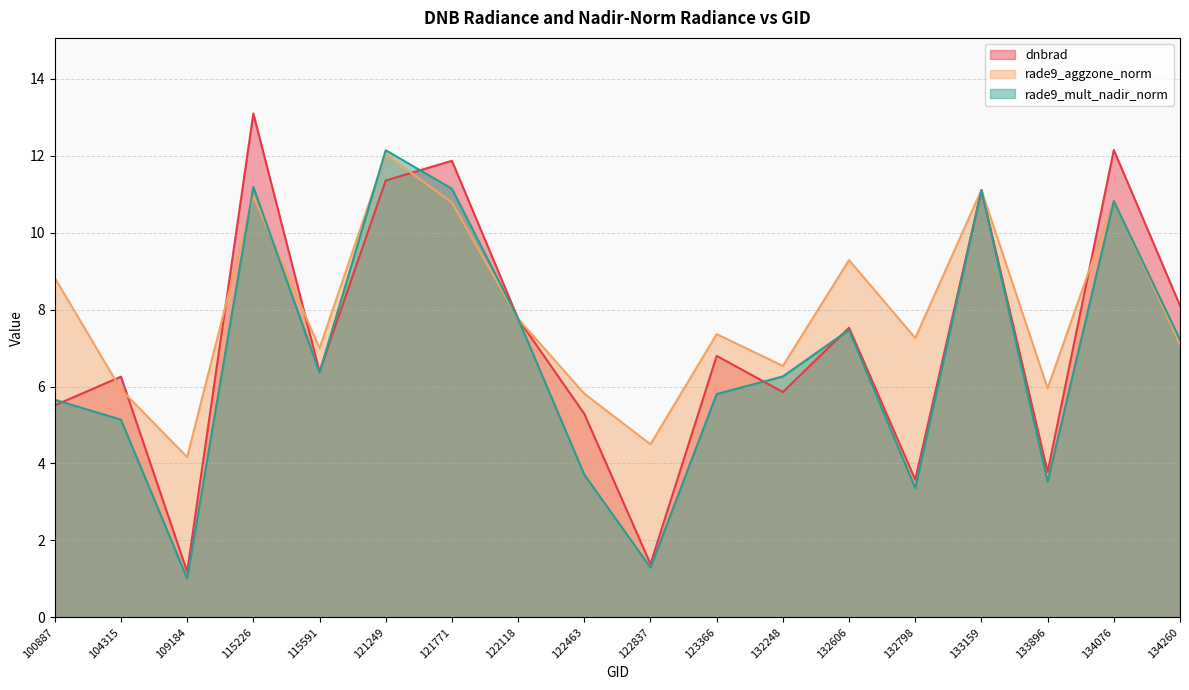

Reading right to left, transcribe all the data shown in this chart.

dnbrad: 8.1	12.1	3.8	11.1	3.6	7.5	5.9	6.8	1.4	5.3	7.8	11.9	11.4	6.4	13.1	1.2	6.3	5.5
rade9_aggzone_norm: 7.1	10.8	6.0	11.1	7.3	9.3	6.5	7.4	4.5	5.8	7.8	10.8	12.0	7.0	11.0	4.2	5.9	8.8
rade9_mult_nadir_norm: 7.2	10.8	3.5	11.1	3.4	7.5	6.3	5.8	1.3	3.7	7.8	11.1	12.1	6.4	11.2	1.0	5.1	5.7